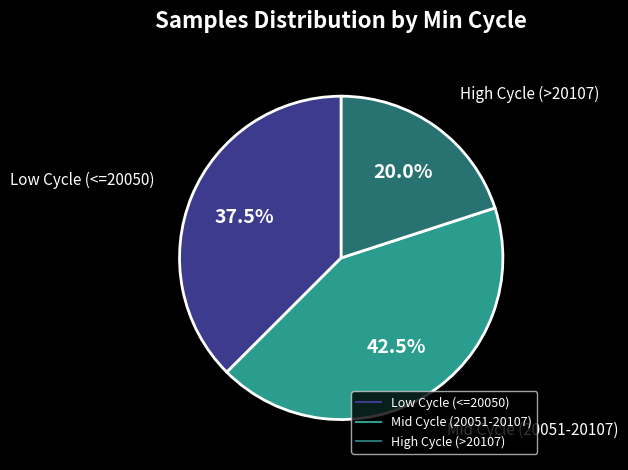

Is there a majority slice in this chart?

No